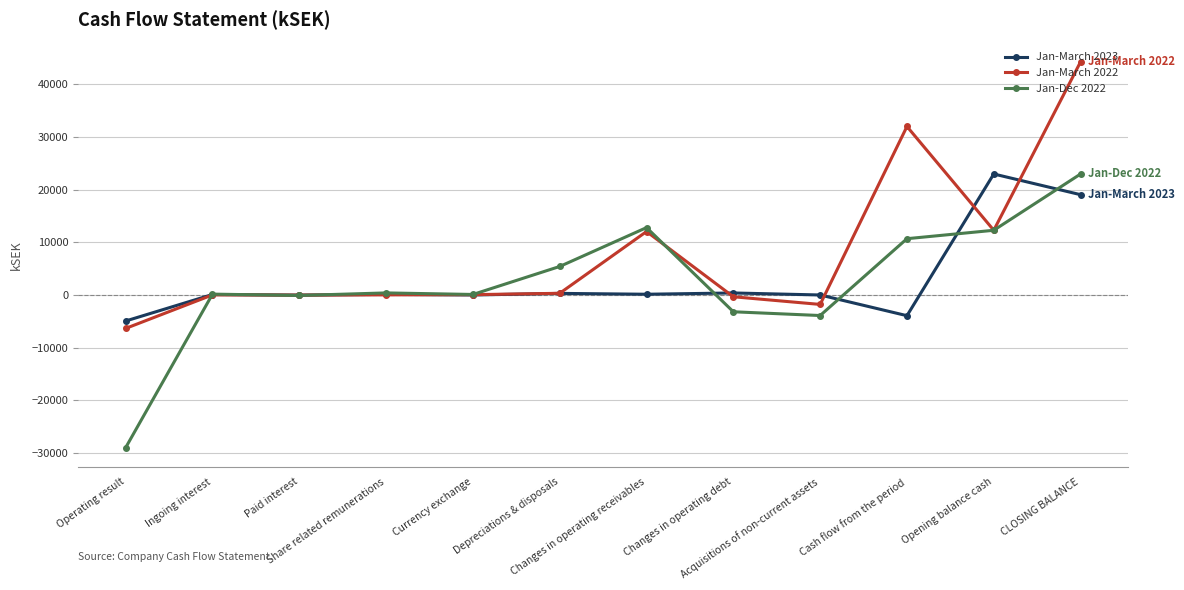

Is it true that Jan-Dec 2022 equals -94 at Paid interest?

True